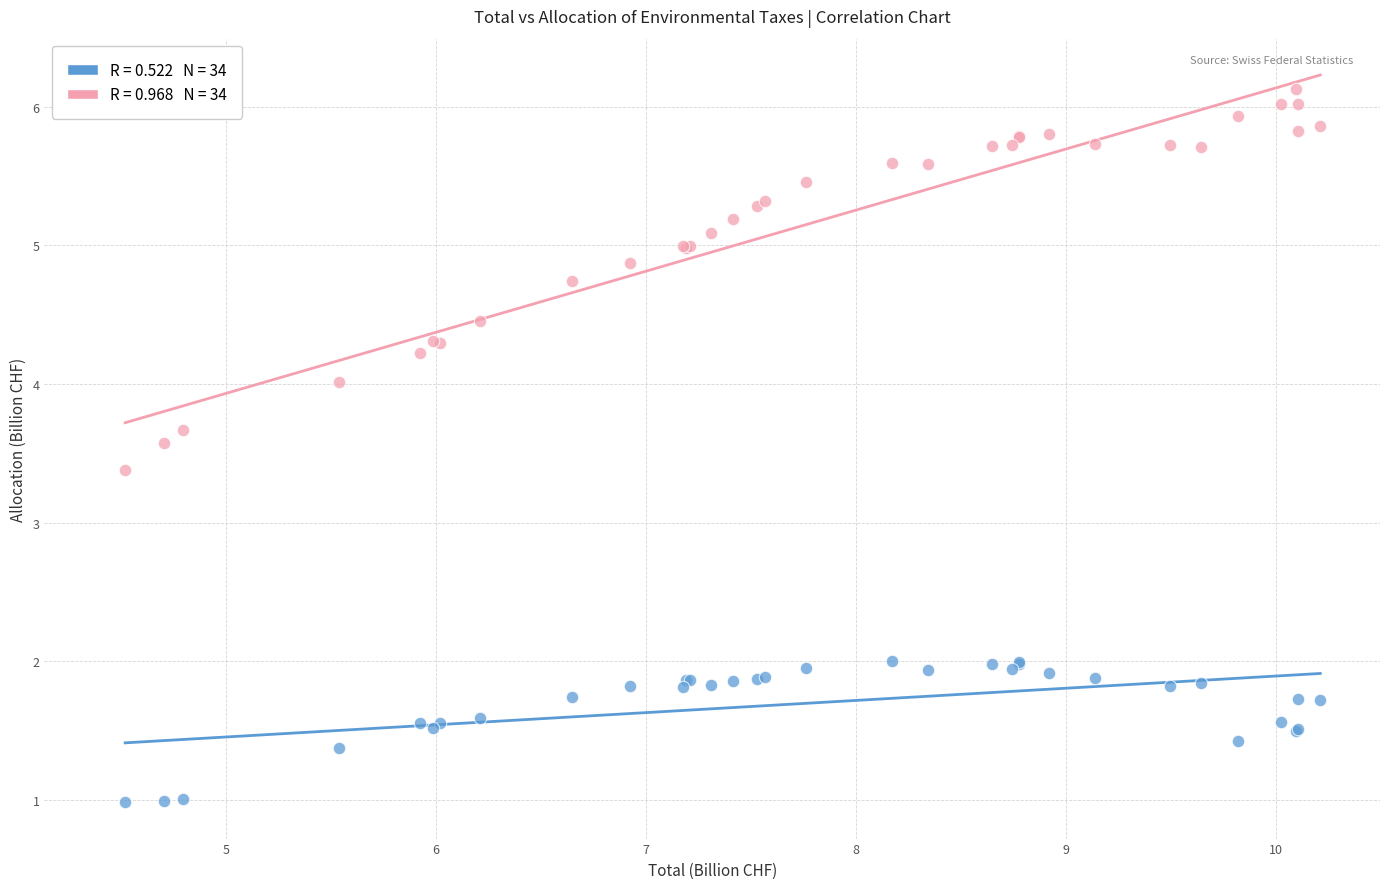

Across all series, what Y value is closest to 3?

3.4